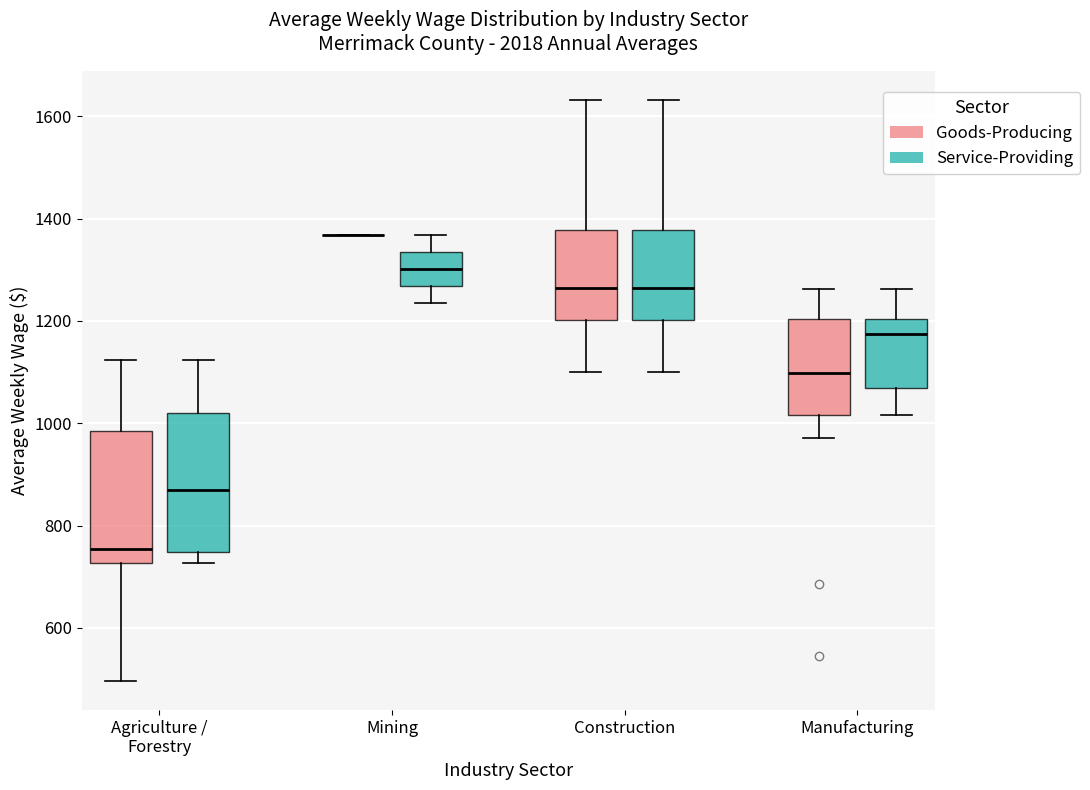

Reading left to right, read every box against the y-axis: the position of its median line, the range the box covers, and the ends of its whiskers. The values are not printed on the chart, so give them approximately, as read against the axis.

Agriculture / Forestry (Goods-Producing): median 760, box 720 to 980, whiskers 500 to 1120
Agriculture / Forestry (Service-Providing): median 880, box 740 to 1020, whiskers 720 to 1120
Mining (Goods-Producing): box collapsed to a line at 1360, whiskers 1360 to 1360
Mining (Service-Providing): median 1300, box 1260 to 1340, whiskers 1240 to 1360
Construction (Goods-Producing): median 1260, box 1200 to 1380, whiskers 1100 to 1640
Construction (Service-Providing): median 1260, box 1200 to 1380, whiskers 1100 to 1640
Manufacturing (Goods-Producing): median 1100, box 1020 to 1200, whiskers 980 to 1260
Manufacturing (Service-Providing): median 1180, box 1060 to 1200, whiskers 1020 to 1260